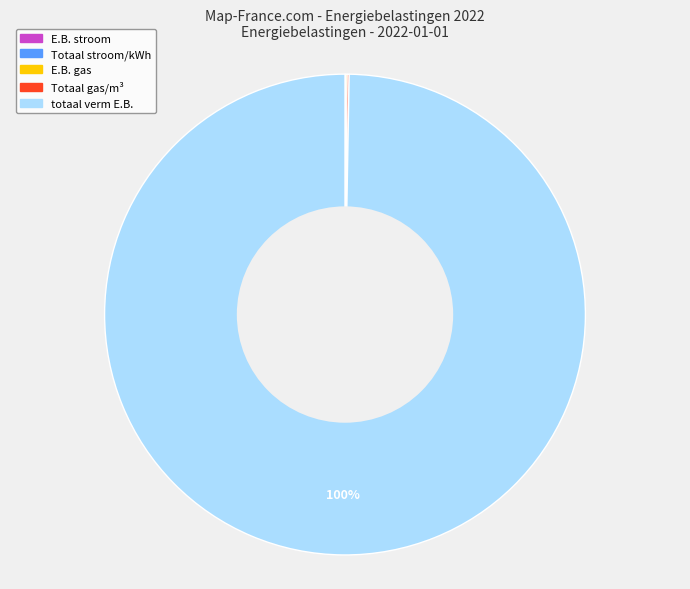

Which category accounts for the majority?

totaal verm E.B.